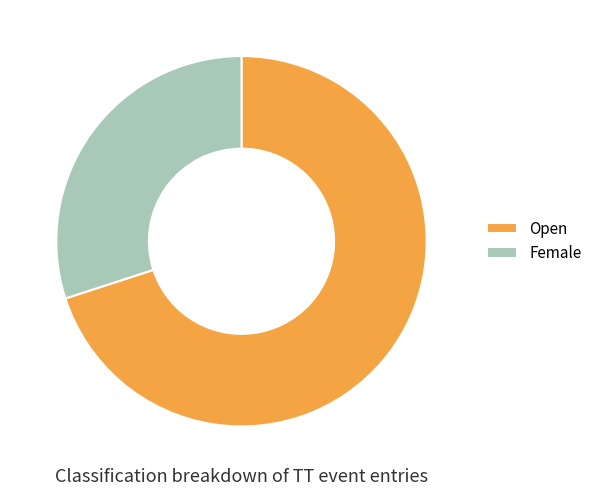

Is there a majority slice in this chart?

Yes